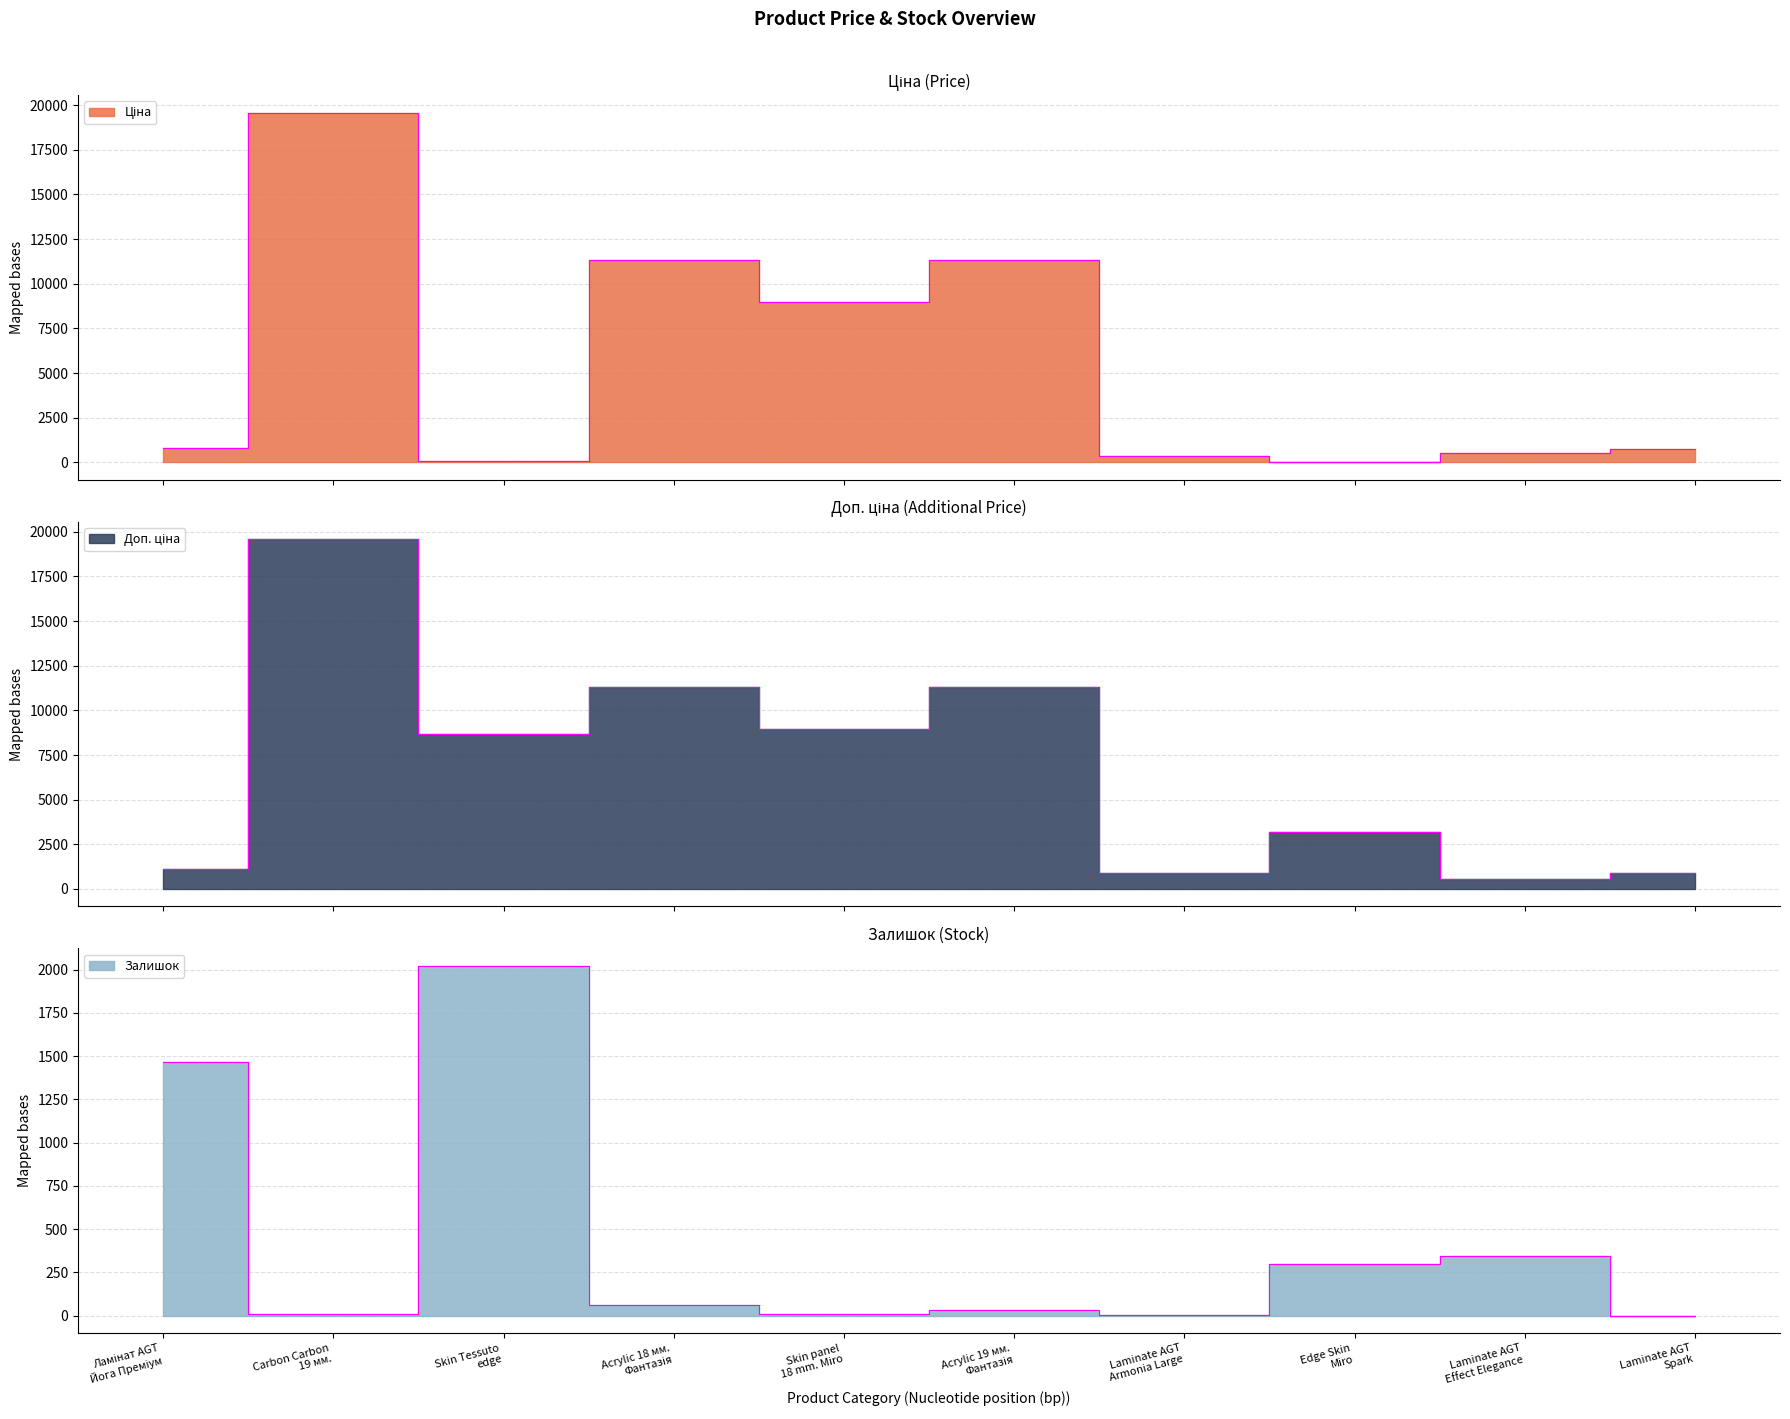

What position from the left is Carbon Carbon 19 мм.?

2